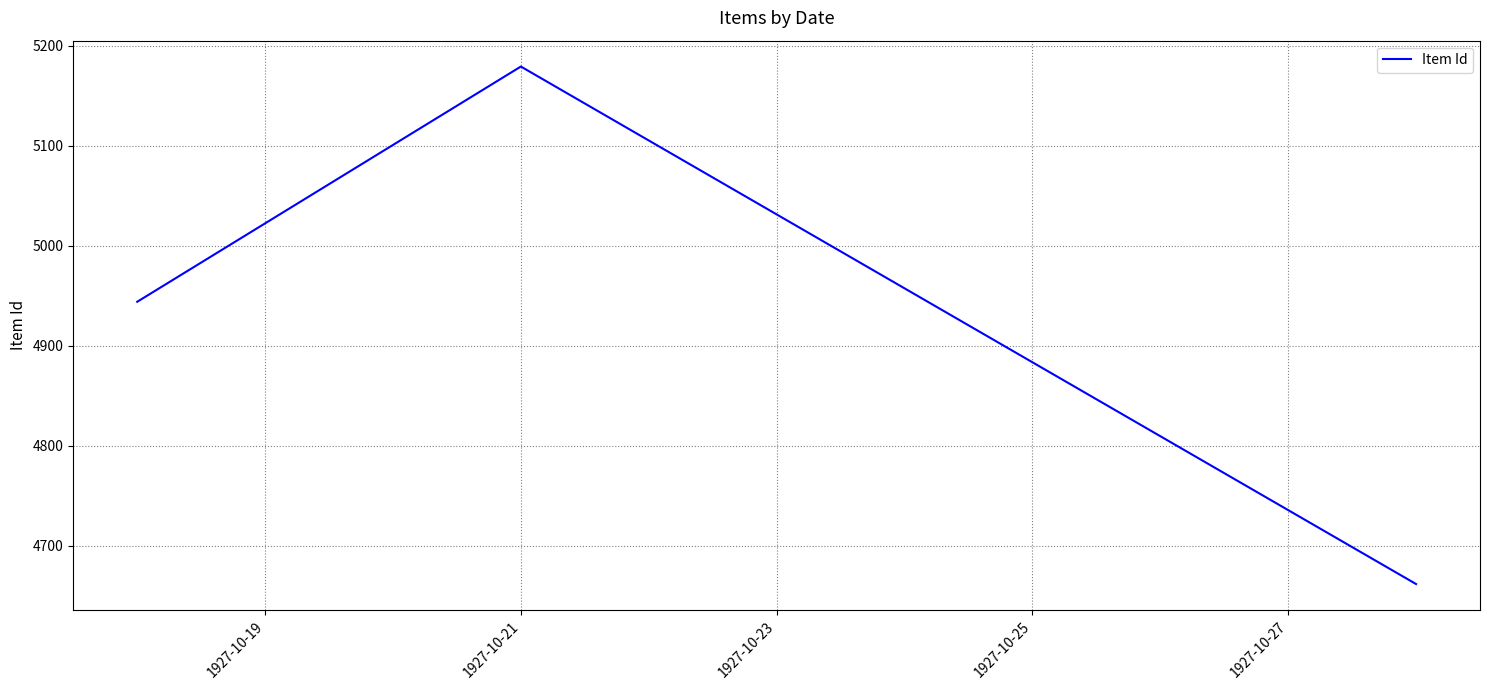

Reading left to right, what are all the values shown in this chart?

4944	5179	4662